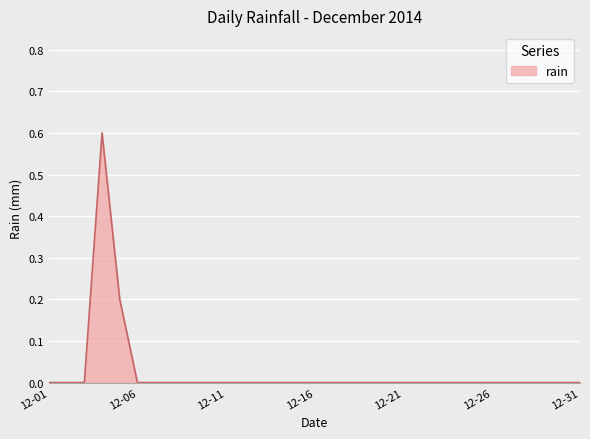

What is the greatest value displayed?

0.6